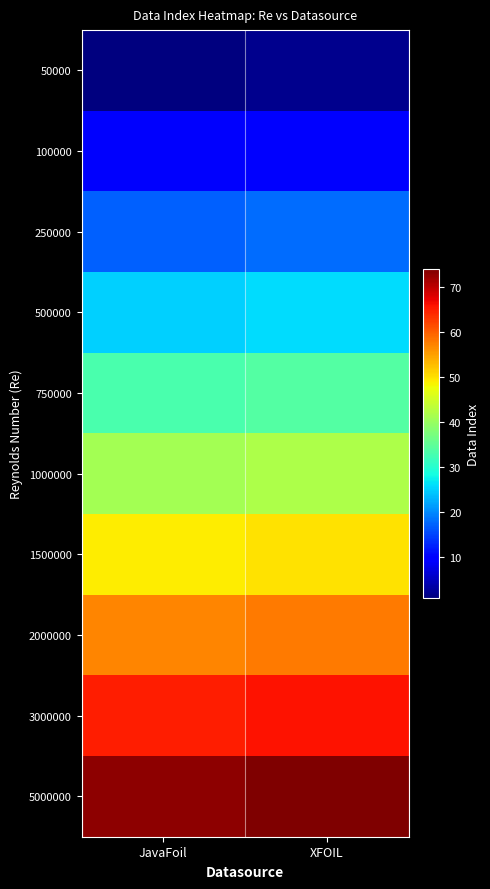

Rank the series at XFOIL from highest to lowest value.

5000000, 3000000, 2000000, 1500000, 1000000, 750000, 500000, 250000, 100000, 50000